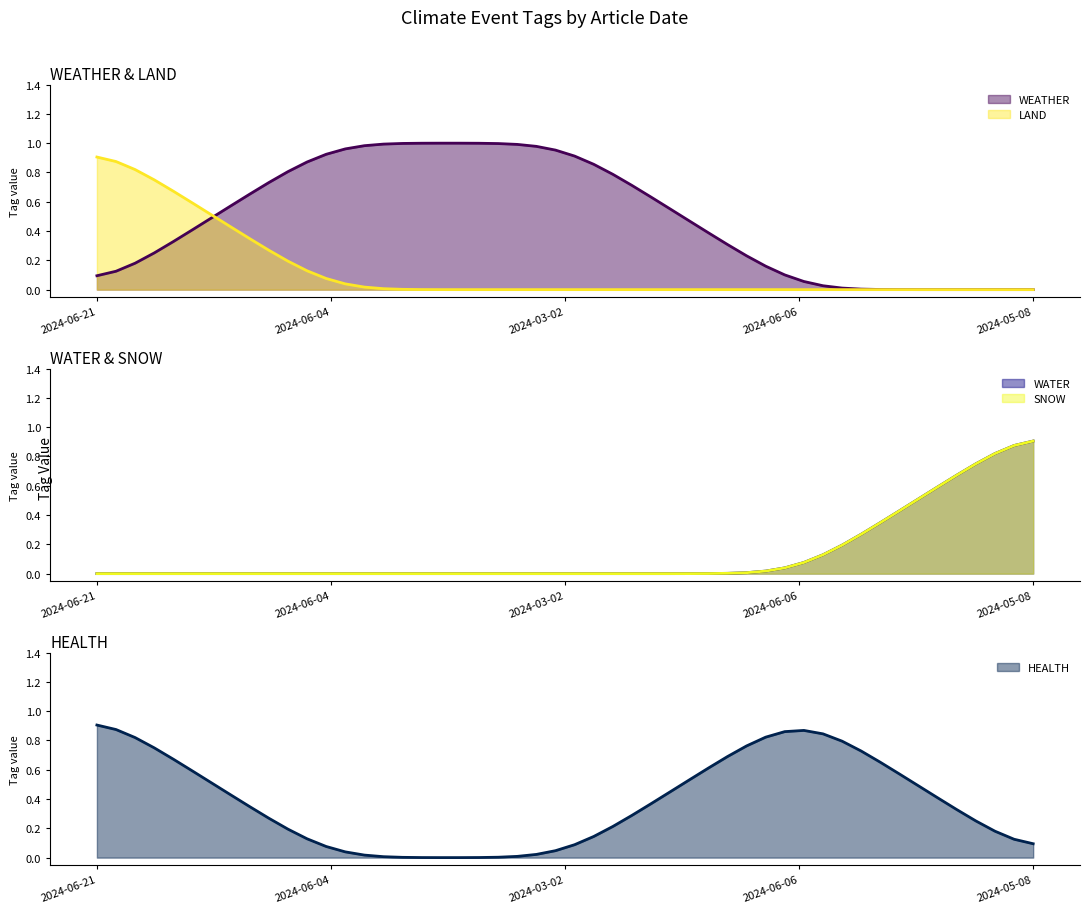

Does the chart display data point markers on the line(s)?

No